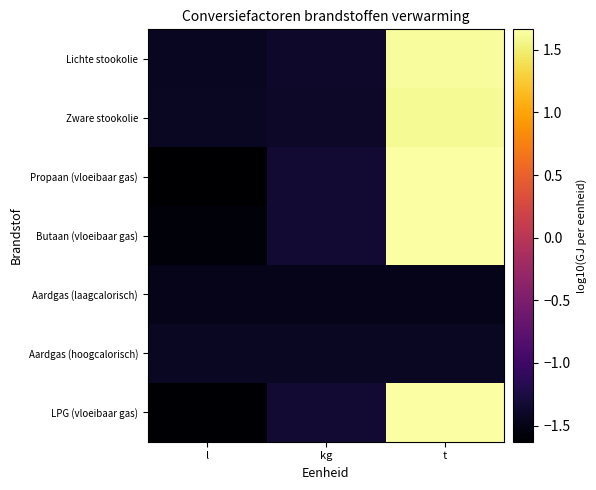

Which label corresponds to the smallest value in the chart?

l